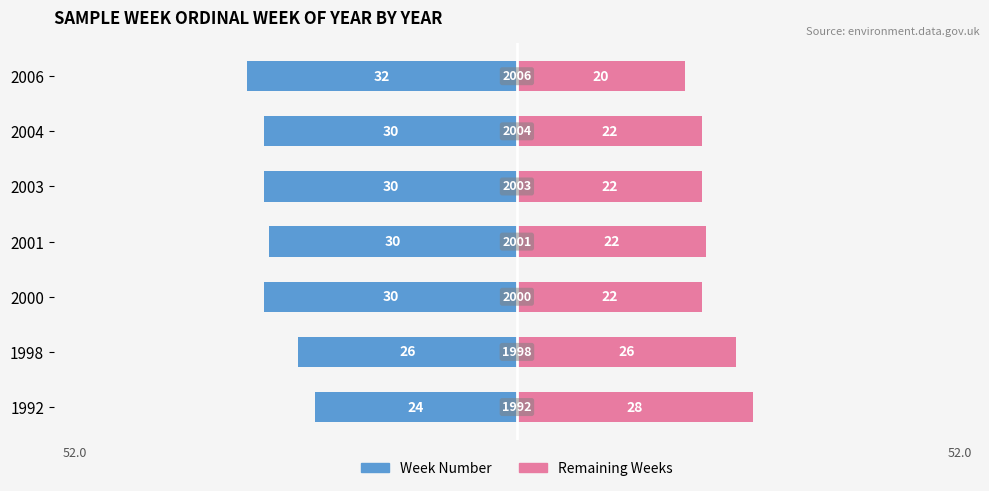

Which series has the widest spread of values?

Week Number